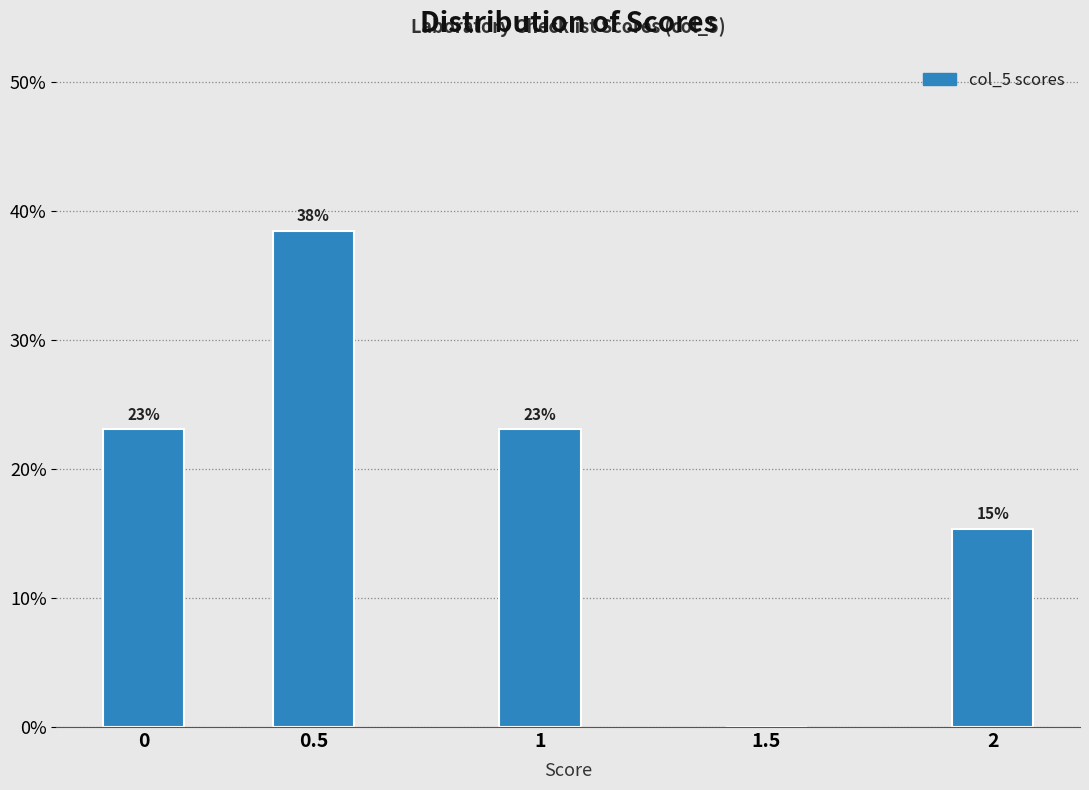

Is it true that the value at 1.5 is 25.6?

False